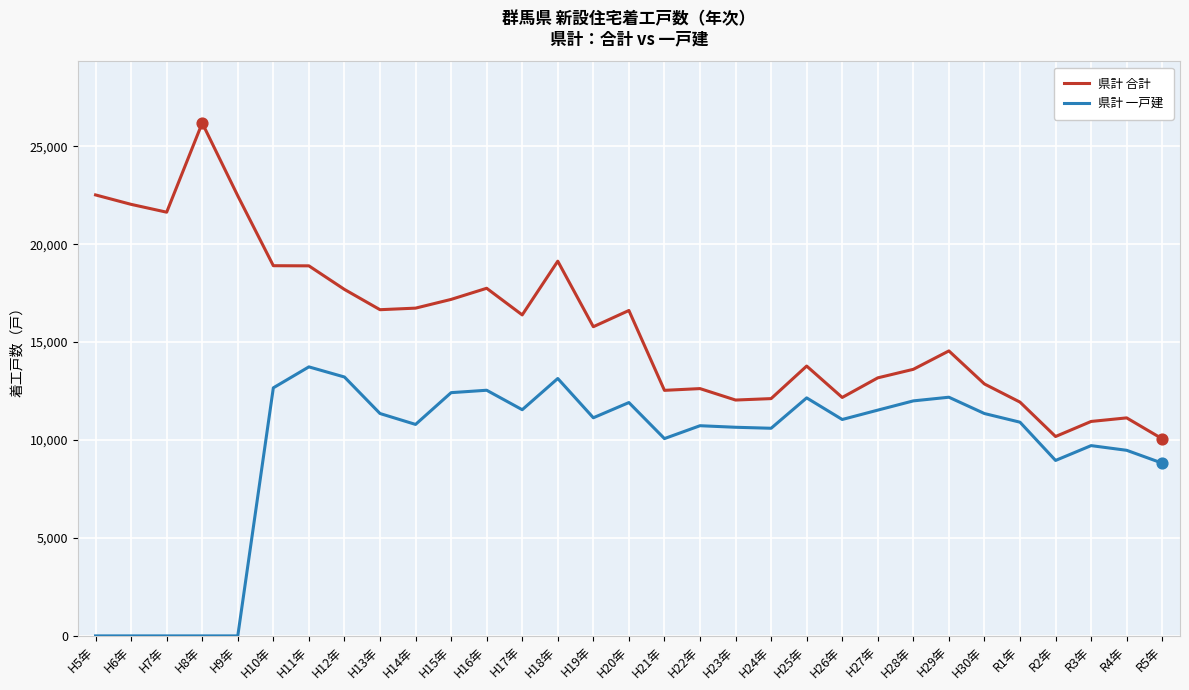

At how many categories does at least one series exceed 3516?

31